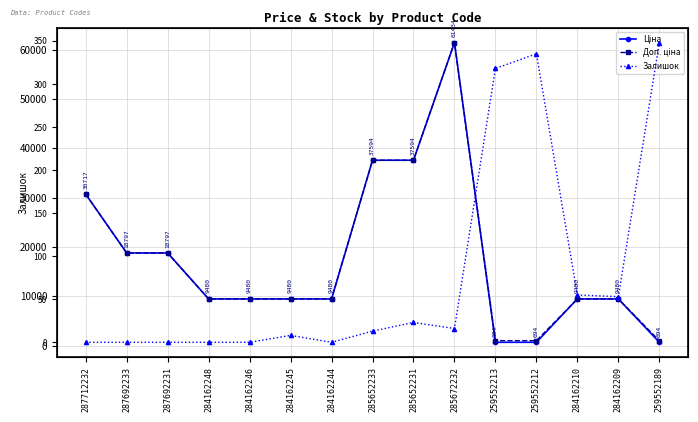

How many data points in Ціна are less than 9480?

3